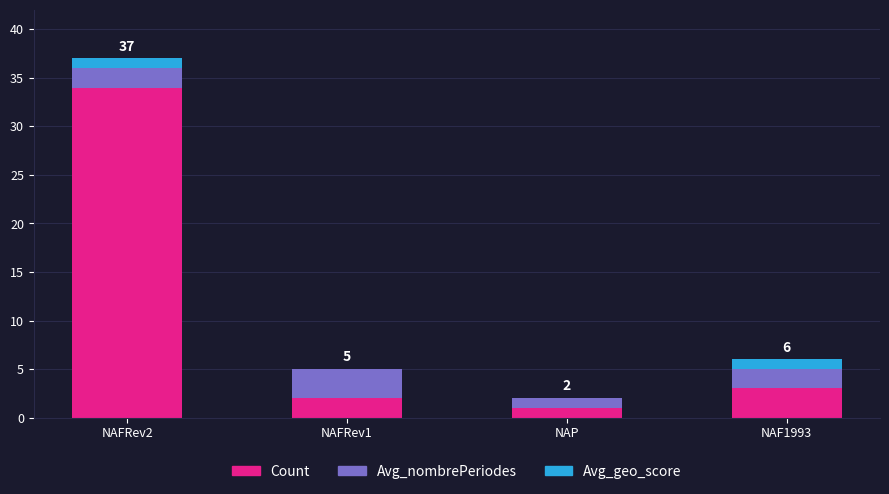

At which category is the sum across all series the highest?

NAFRev2